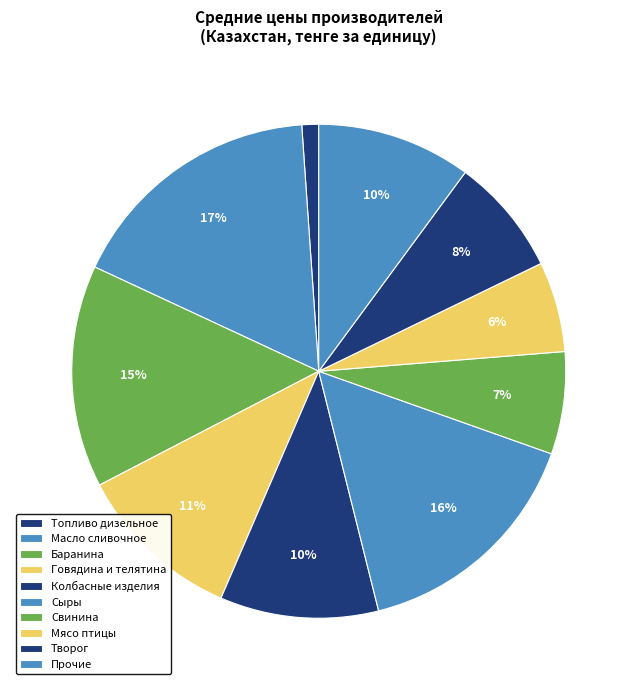

Is it true that Масло сливочное is 27% of the pie?

False